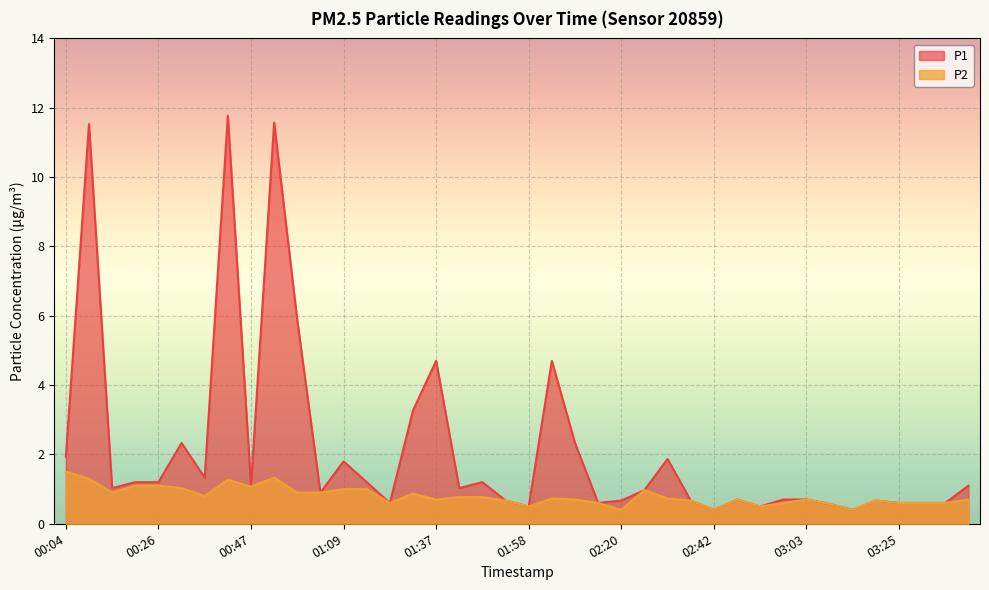

The value of P1 at 02:20 is 0.2. True or false?

False